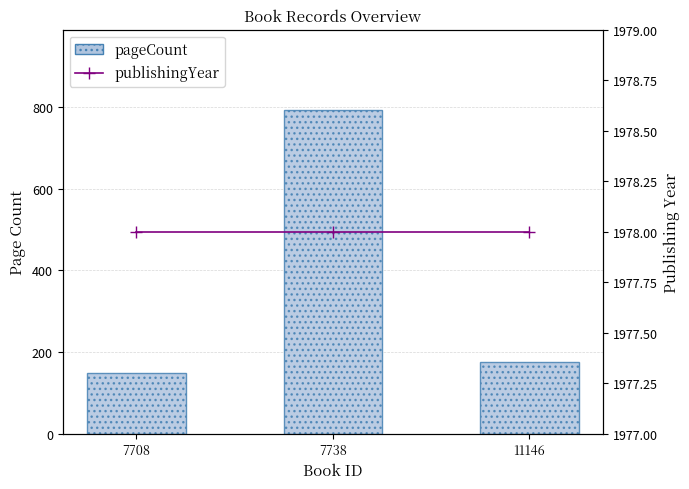

What is the average value of the pageCount series?

372